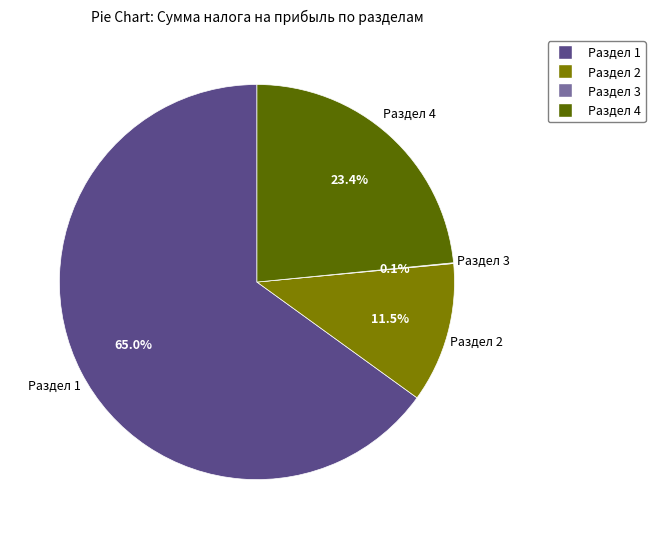

What is the largest slice in the pie chart?

Раздел 1